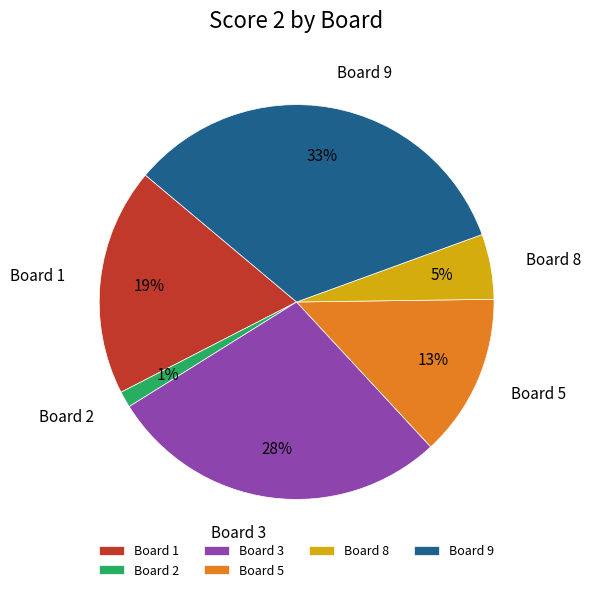

Does Board 2 represent more than half of the total?

No